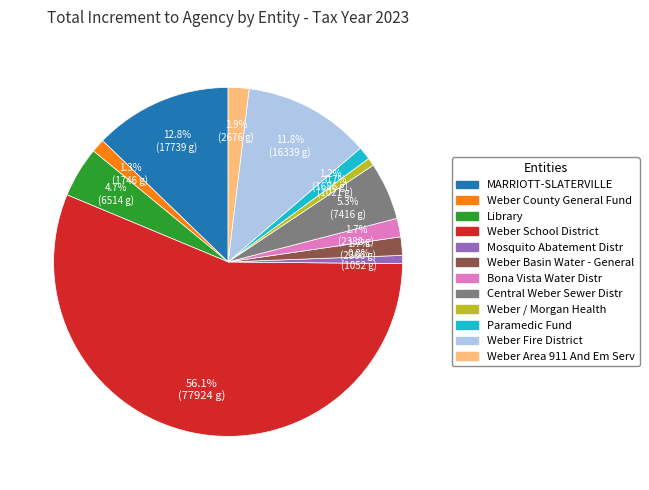

Does any single category account for the majority?

Yes